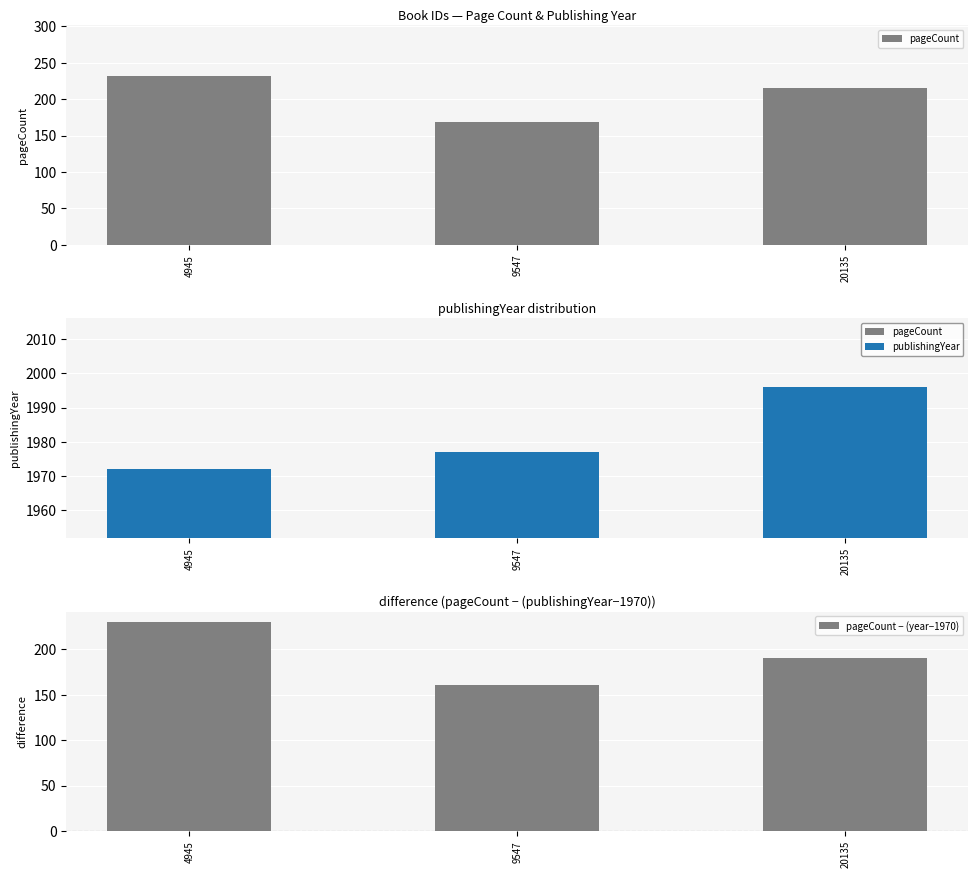

What is the spread (max minus min) of values at 9547?

1816